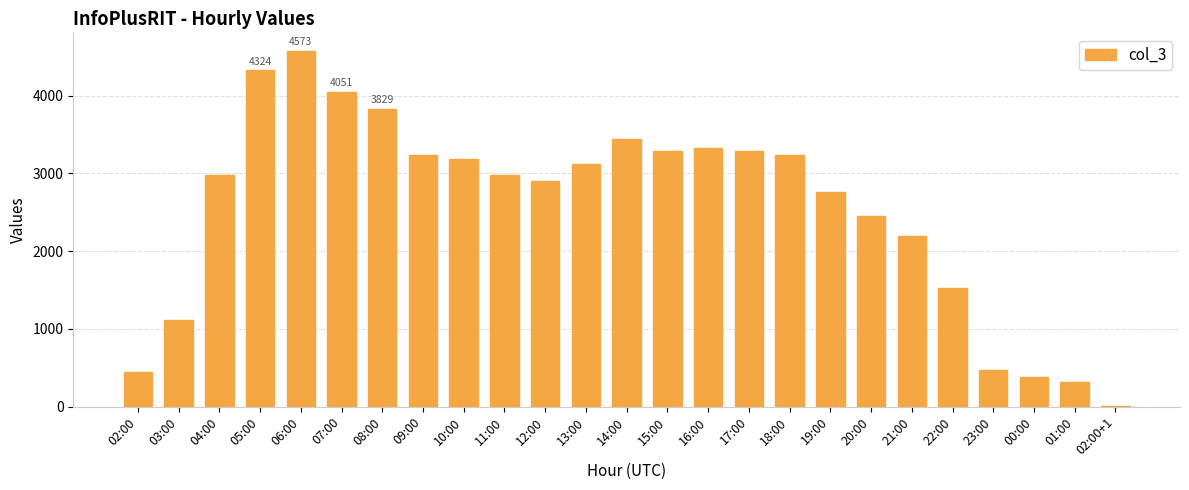

Count the number of data series in this chart.

1